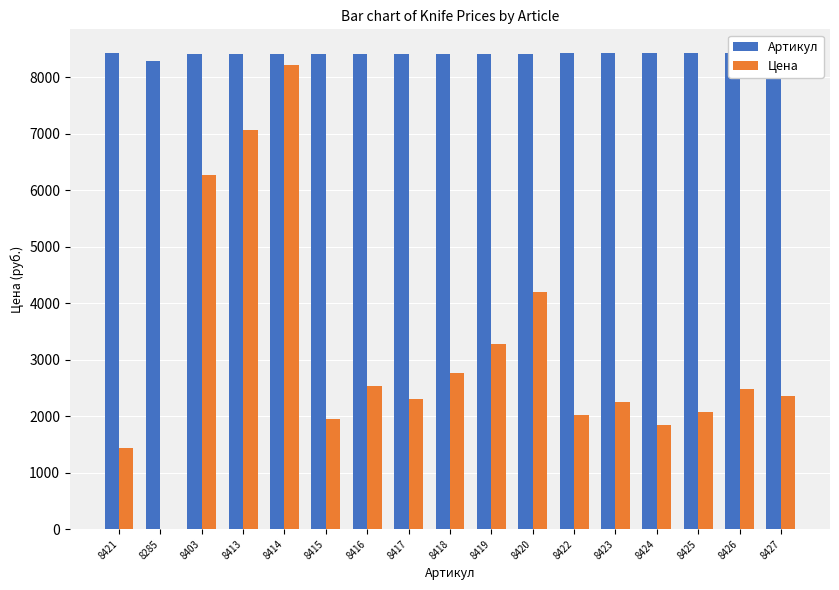

Which series has the largest total across all categories?

Артикул